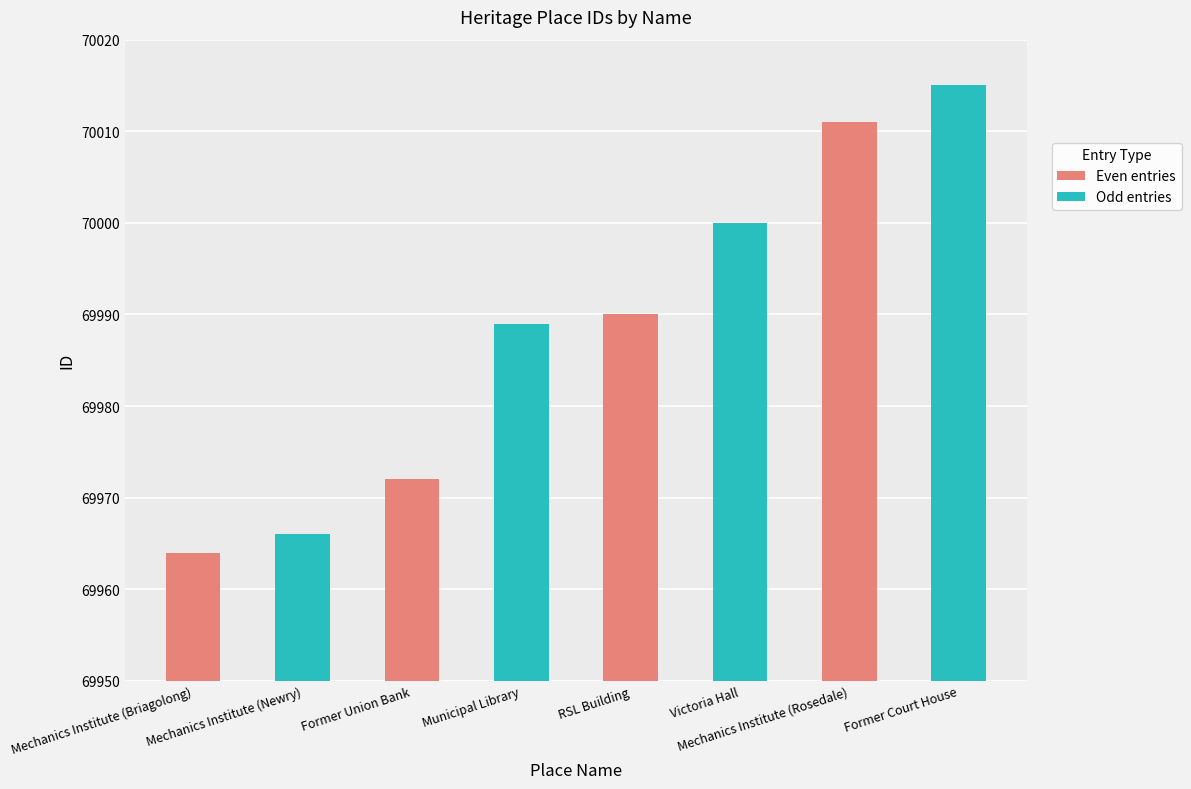

How many series are shown in this chart?

2